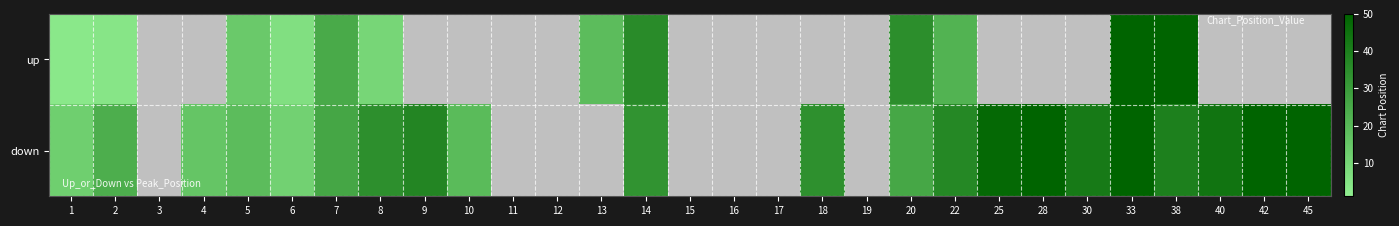

At which category is the sum across all series the highest?

33